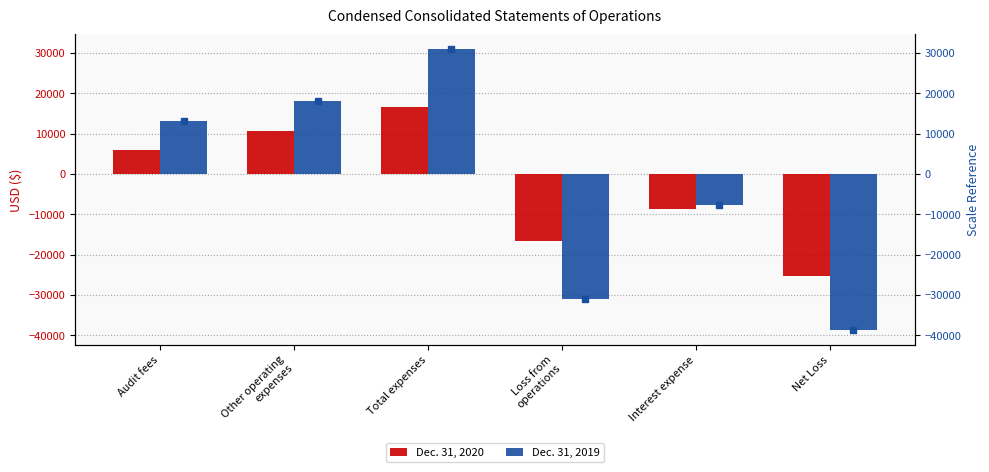

What is the spread (max minus min) of values at Net Loss?

13520